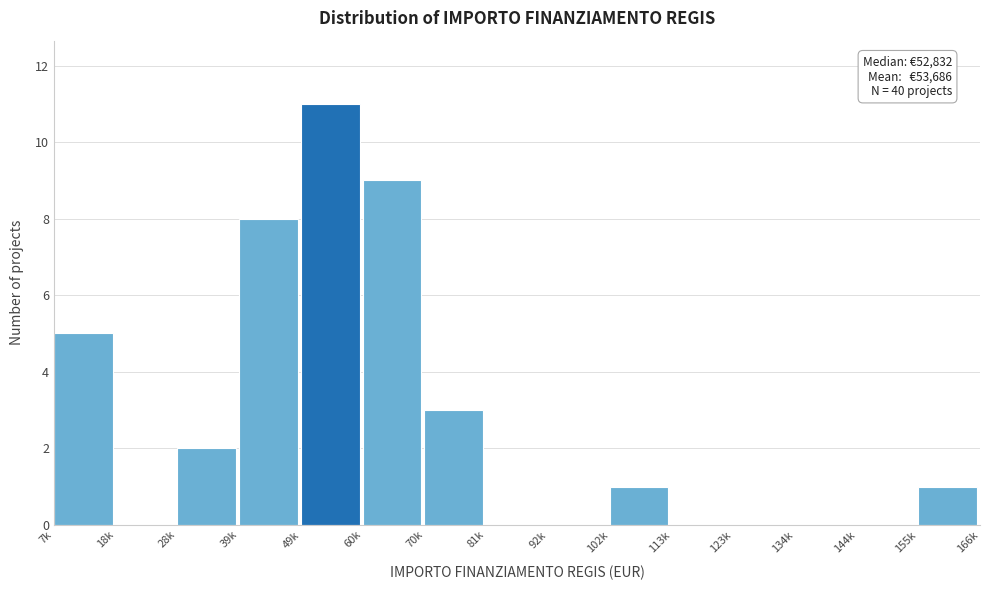

Reading left to right, extract all data points from this chart.

7k=5	18k=0	28k=2	39k=8	49k=11	60k=9	70k=3	81k=0	92k=0	102k=1	113k=0	123k=0	134k=0	144k=0	155k=1